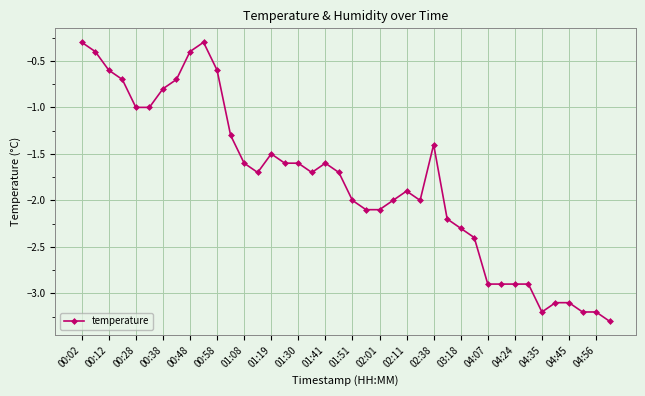

How many lines are shown in the chart?

1